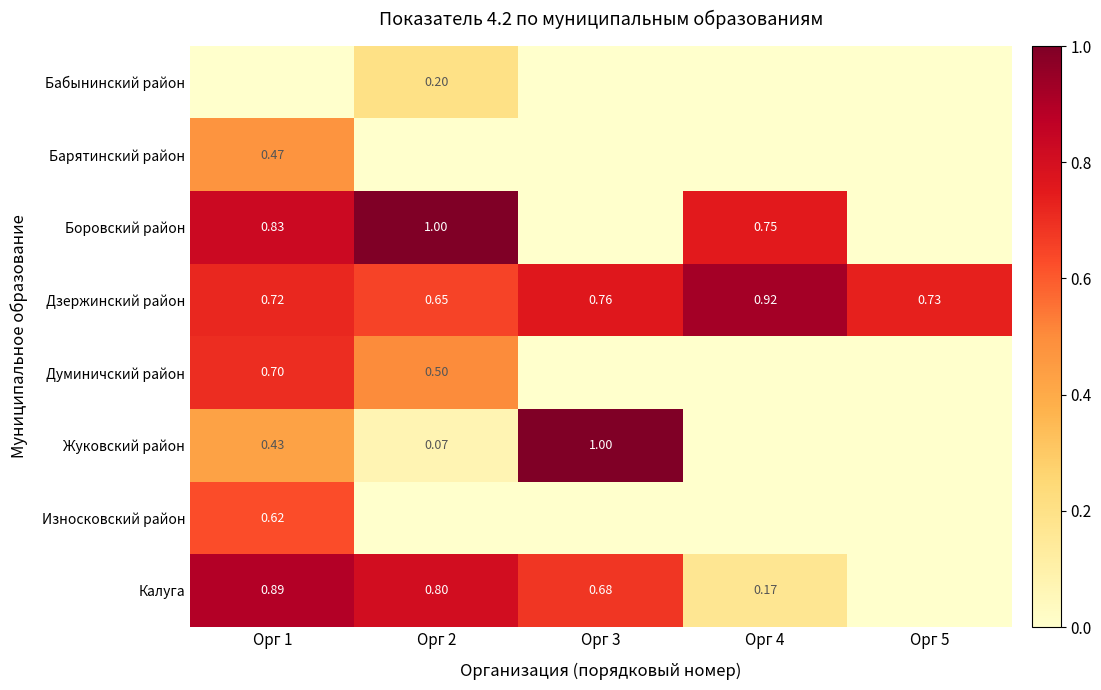

The value of Боровский район at Орг 2 is 1.0. True or false?

True